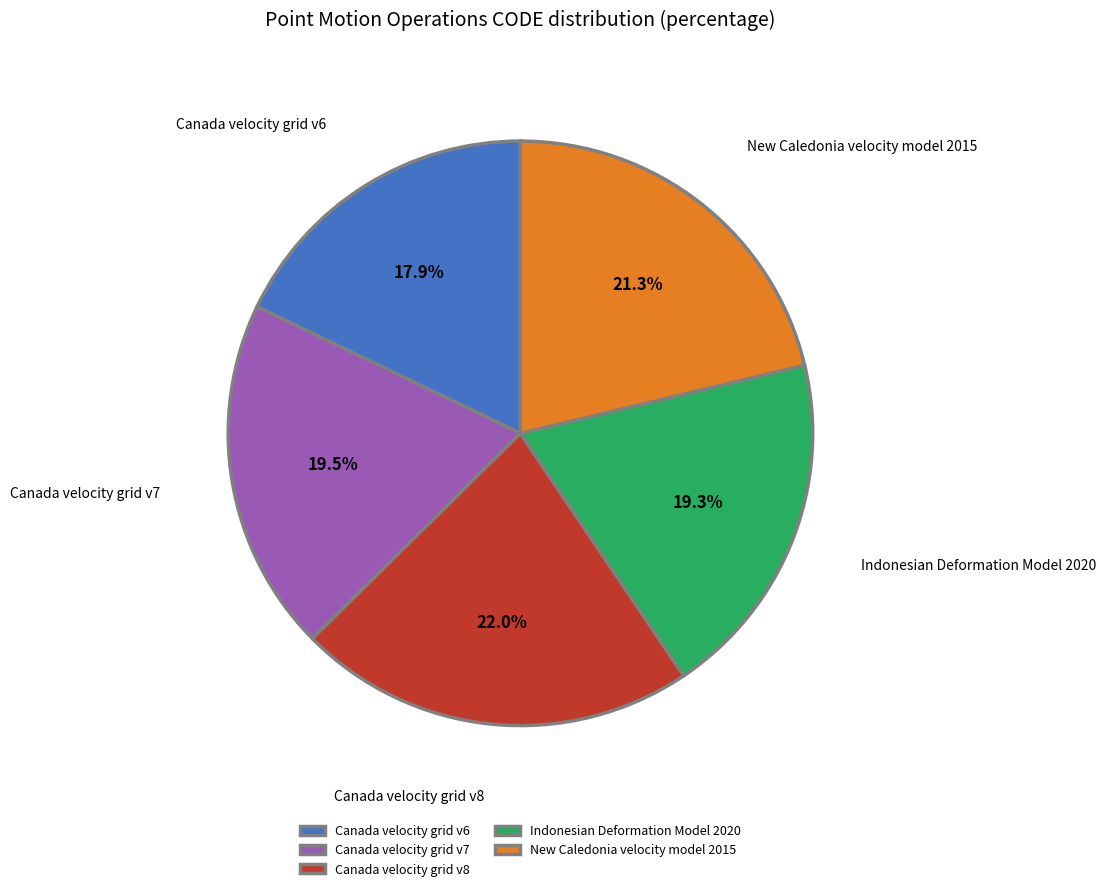

Between Indonesian Deformation Model 2020 and Canada velocity grid v6, which is larger?

Indonesian Deformation Model 2020